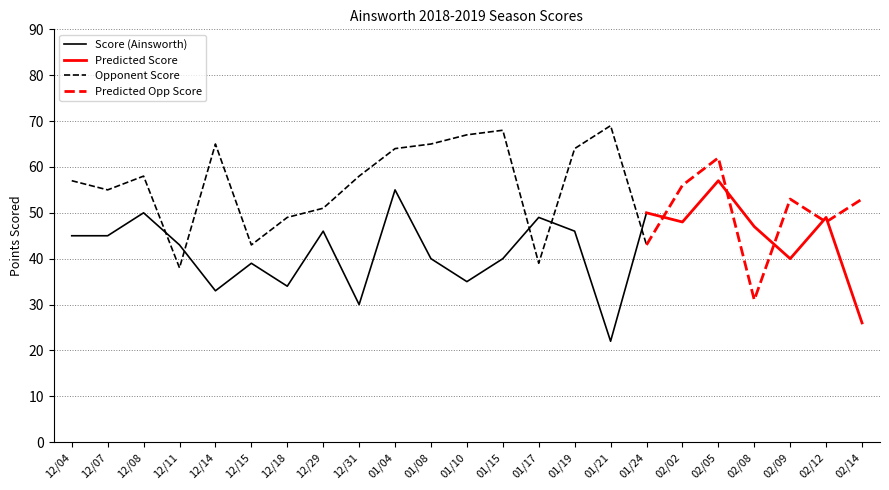

Rank the categories by Opponent Score value from lowest to highest.

02/08, 12/11, 01/17, 12/15, 01/24, 02/12, 12/18, 12/29, 02/09, 02/14, 12/07, 02/02, 12/04, 12/08, 12/31, 02/05, 01/04, 01/19, 12/14, 01/08, 01/10, 01/15, 01/21